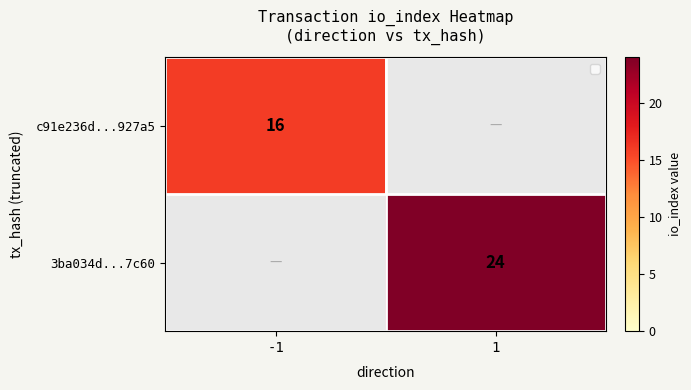

Is the value of c91e236d...927a5 at -1 greater than the value of 3ba034d...7c60 at 1?

No